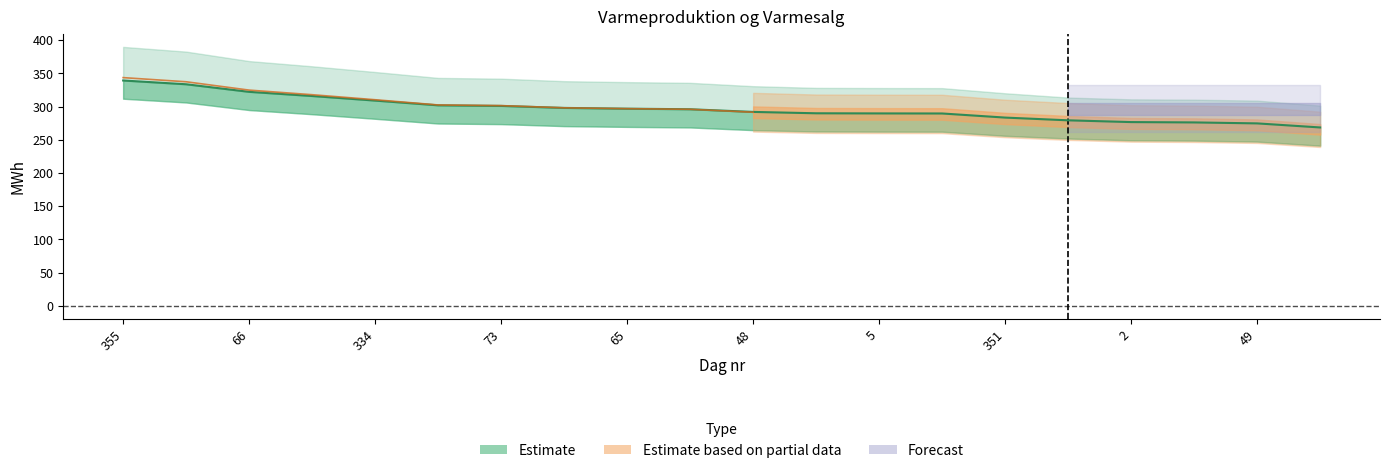

Which has a higher value, 17 or 12?

12